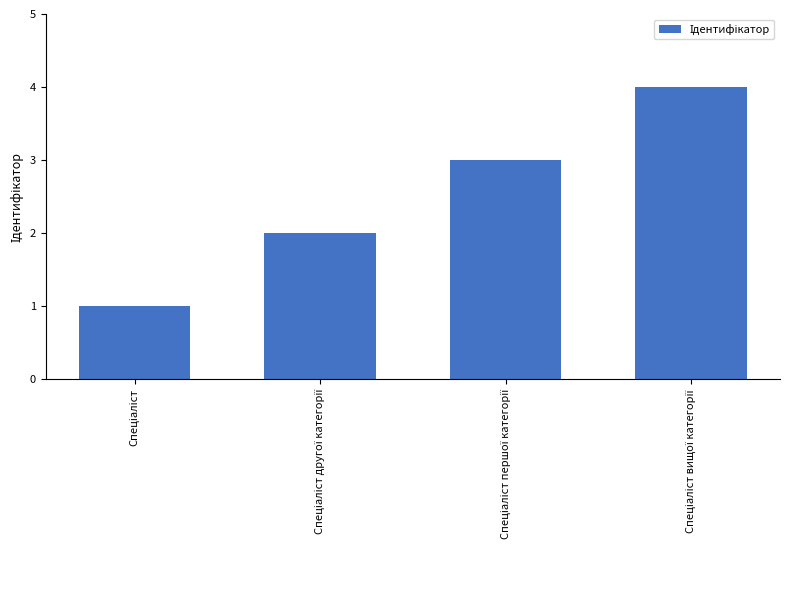

What is the difference between the maximum and minimum values?

3